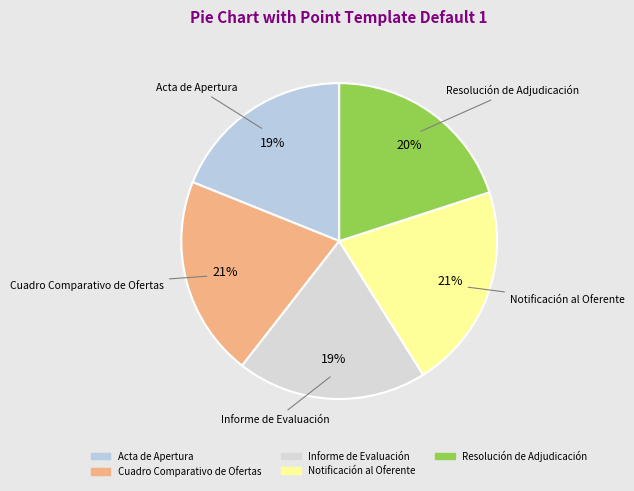

Does any single category account for the majority?

No